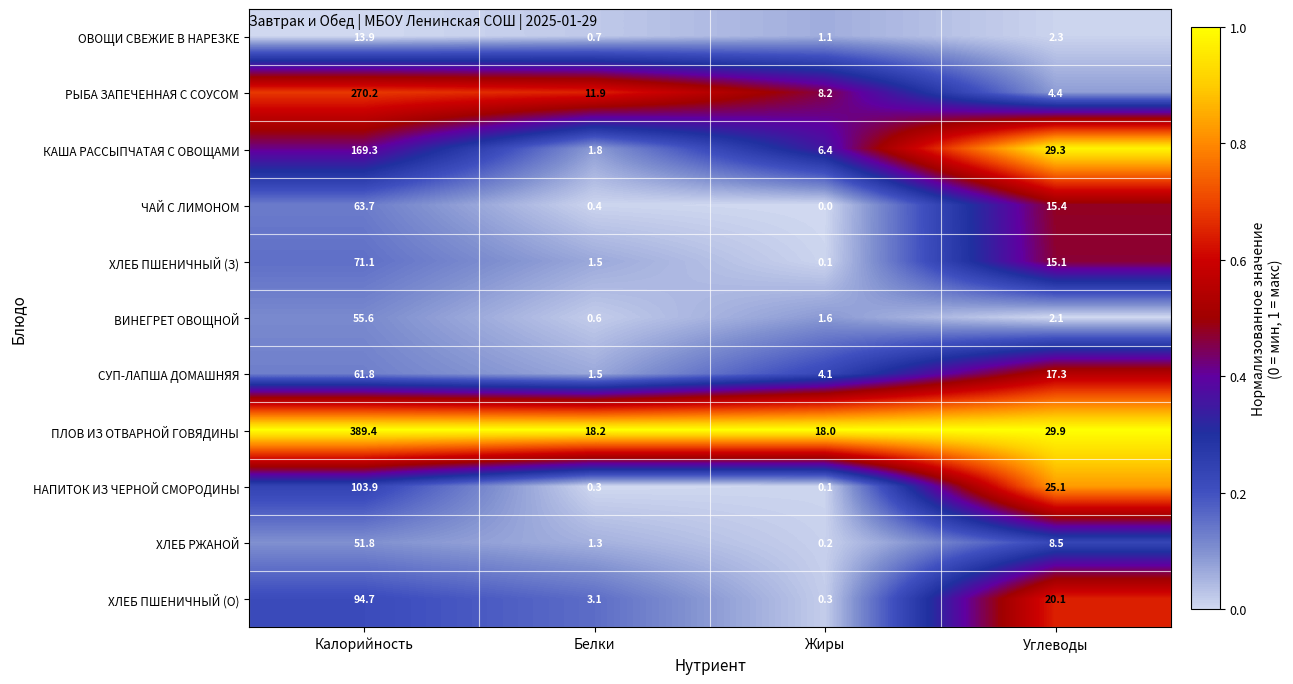

How many data points does each series have?

4